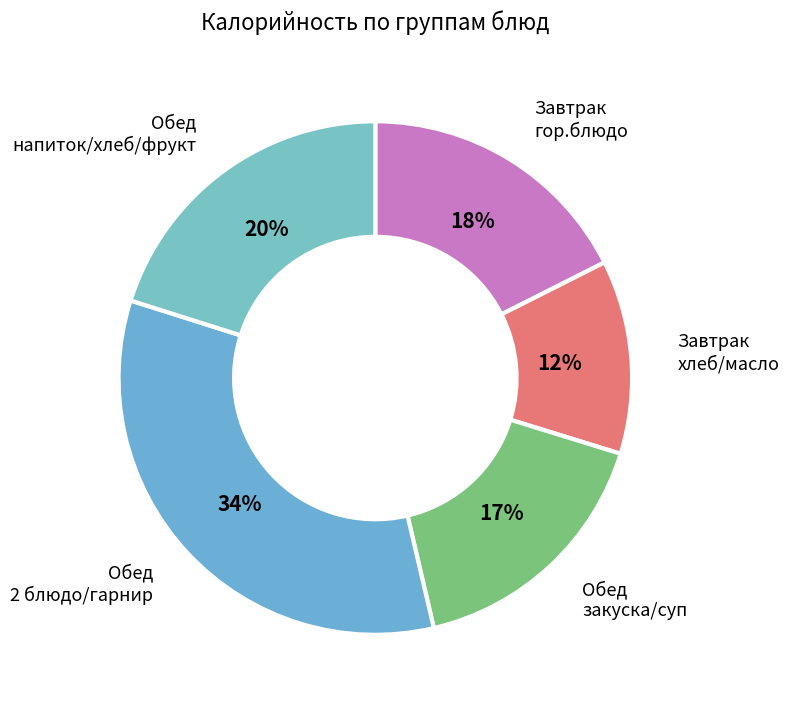

Which slice is the smallest?

Завтрак хлеб/масло